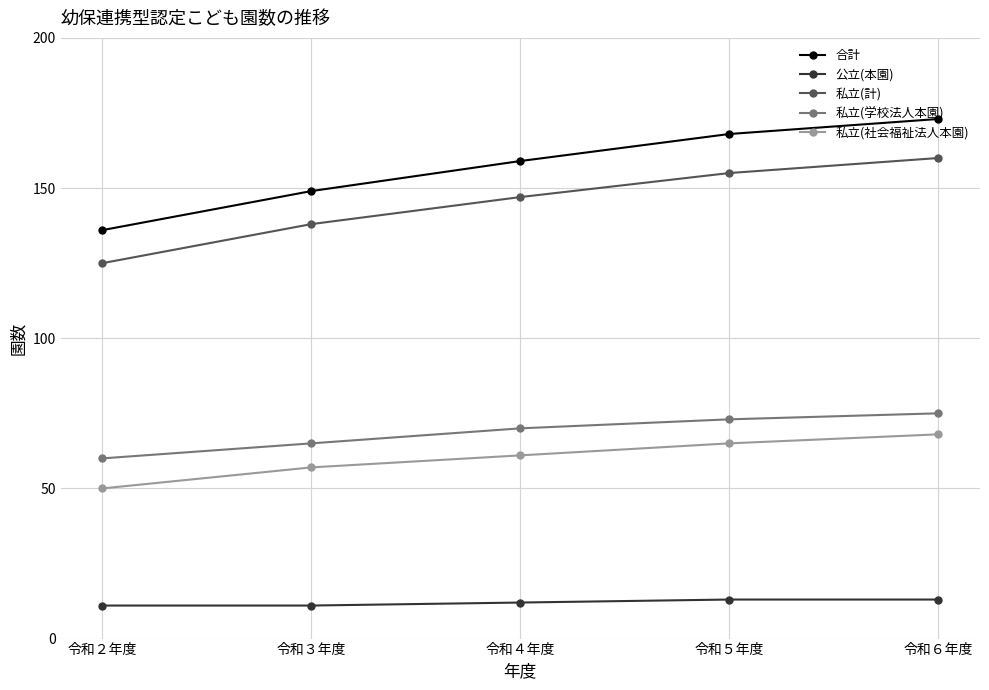

True or false: 公立(本園) and 合計 intersect in this chart.

False